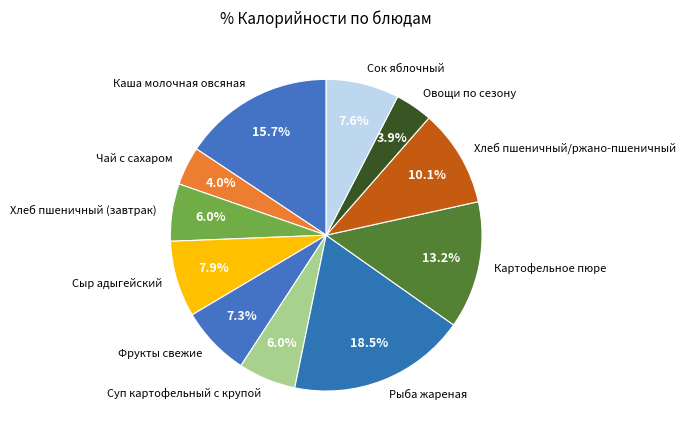

How many segments does this pie chart have?

11